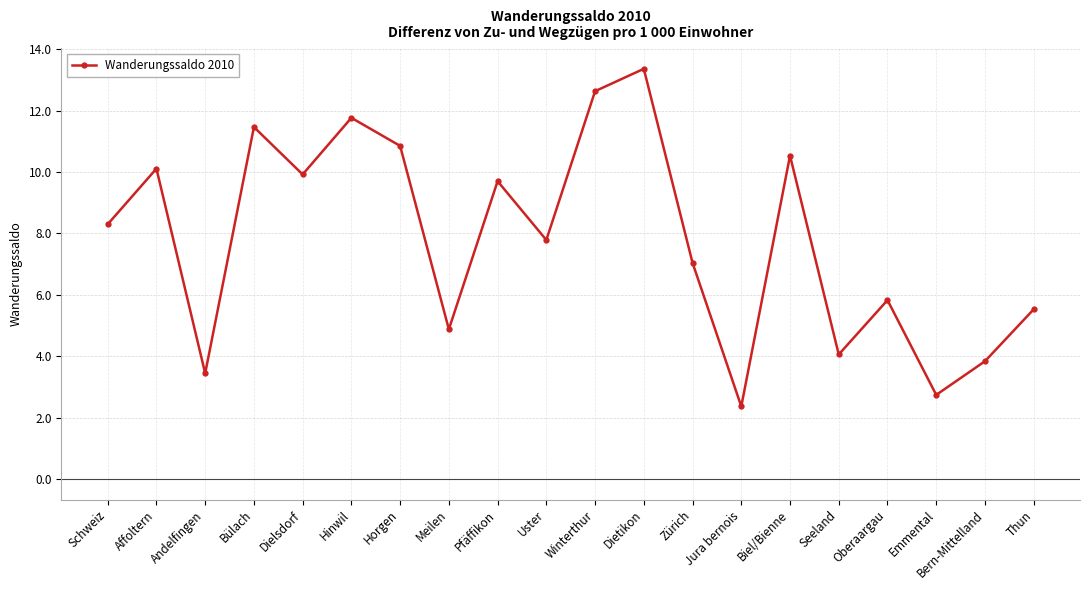

Reading left to right, transcribe all the data shown in this chart.

Schweiz=8.3	Affoltern=10.1	Andelfingen=3.4	Bülach=11.5	Dielsdorf=9.9	Hinwil=11.8	Horgen=10.9	Meilen=4.9	Pfäffikon=9.7	Uster=7.8	Winterthur=12.6	Dietikon=13.4	Zürich=7.0	Jura bernois=2.4	Biel/Bienne=10.5	Seeland=4.1	Oberaargau=5.8	Emmental=2.7	Bern-Mittelland=3.8	Thun=5.5